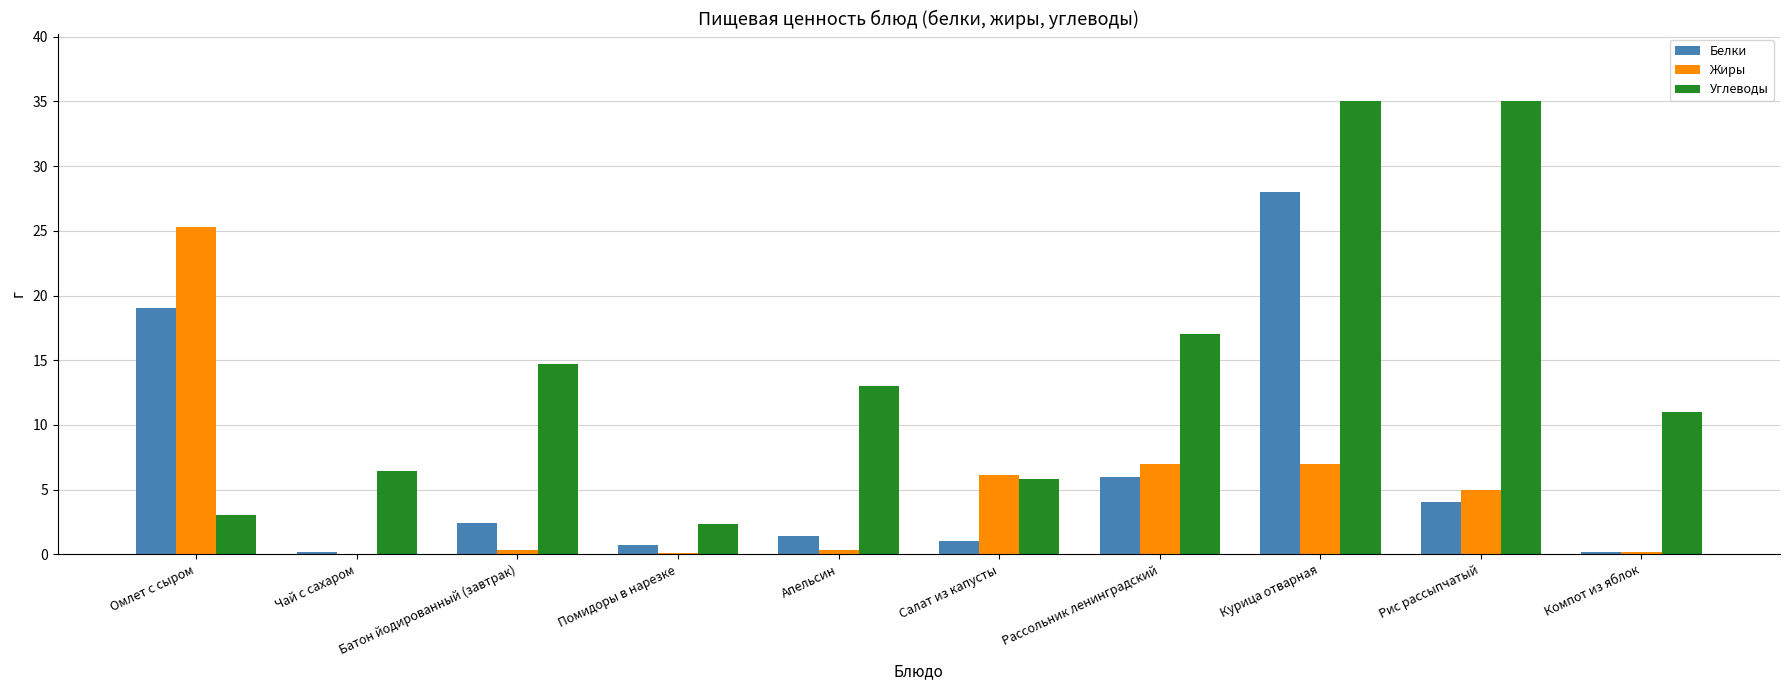

True or false: Углеводы has a value of 35.0 at Курица отварная.

True